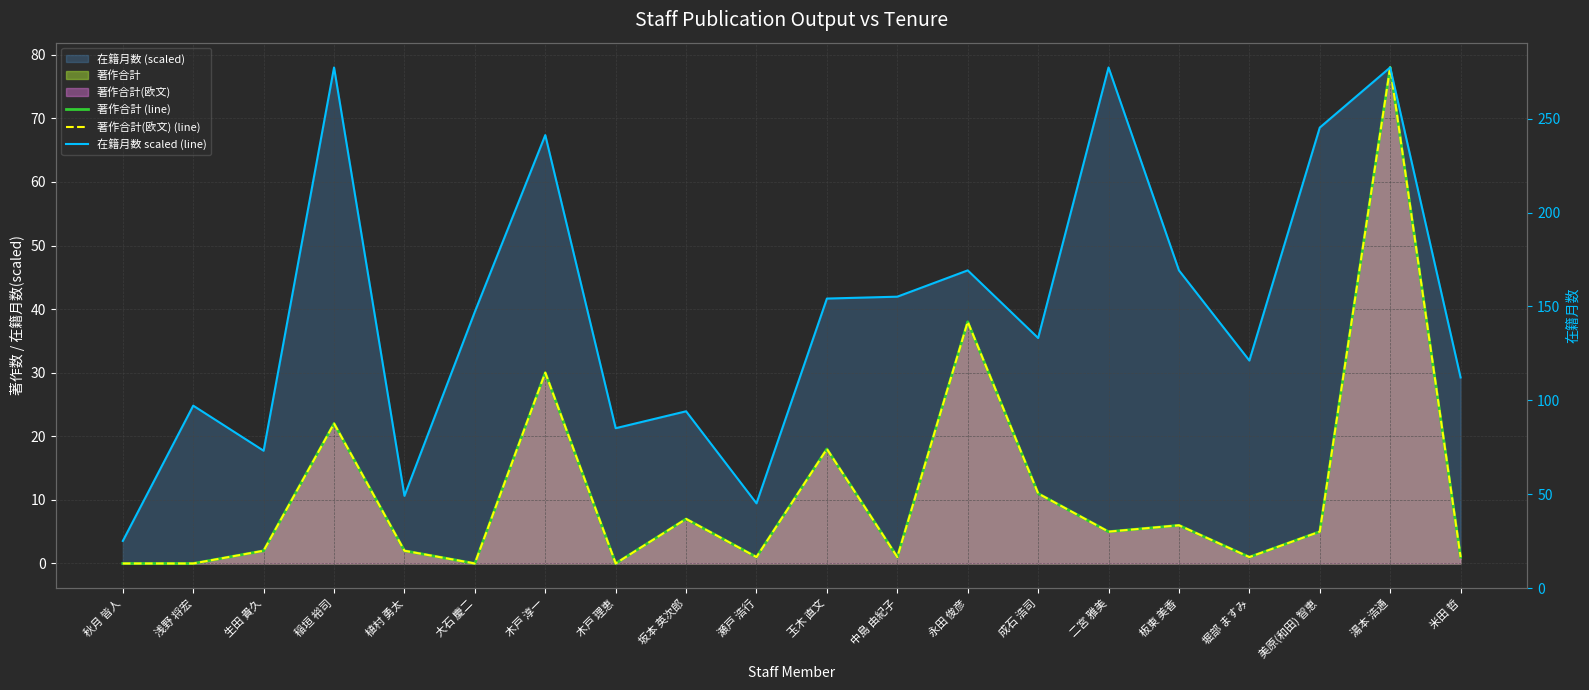

True or false: 著作合計(欧文) (line) has a value of 4.0 at 成石 浩司.

False